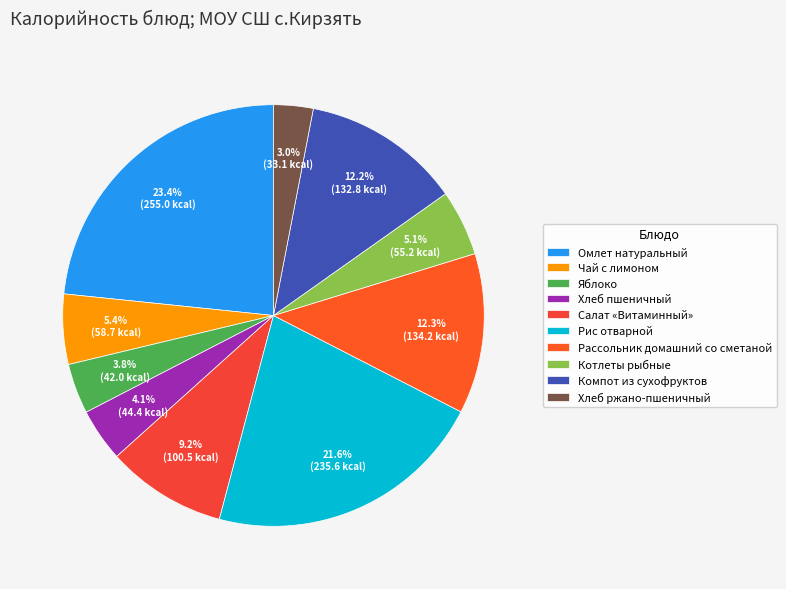

Which slice is the smallest?

Хлеб ржано-пшеничный